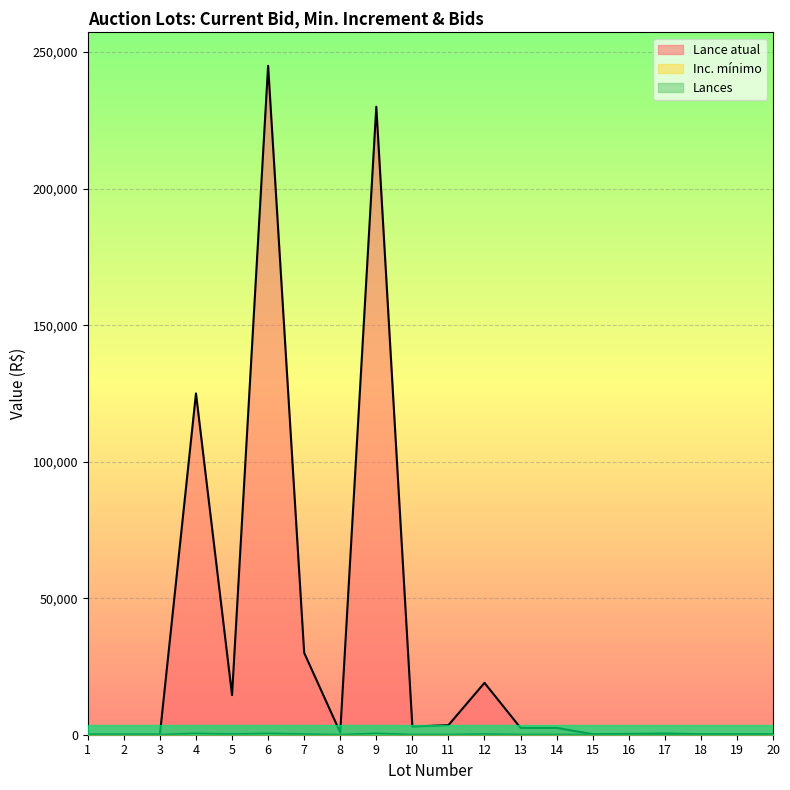

Is it true that Inc. mínimo equals 50 at 18?

True